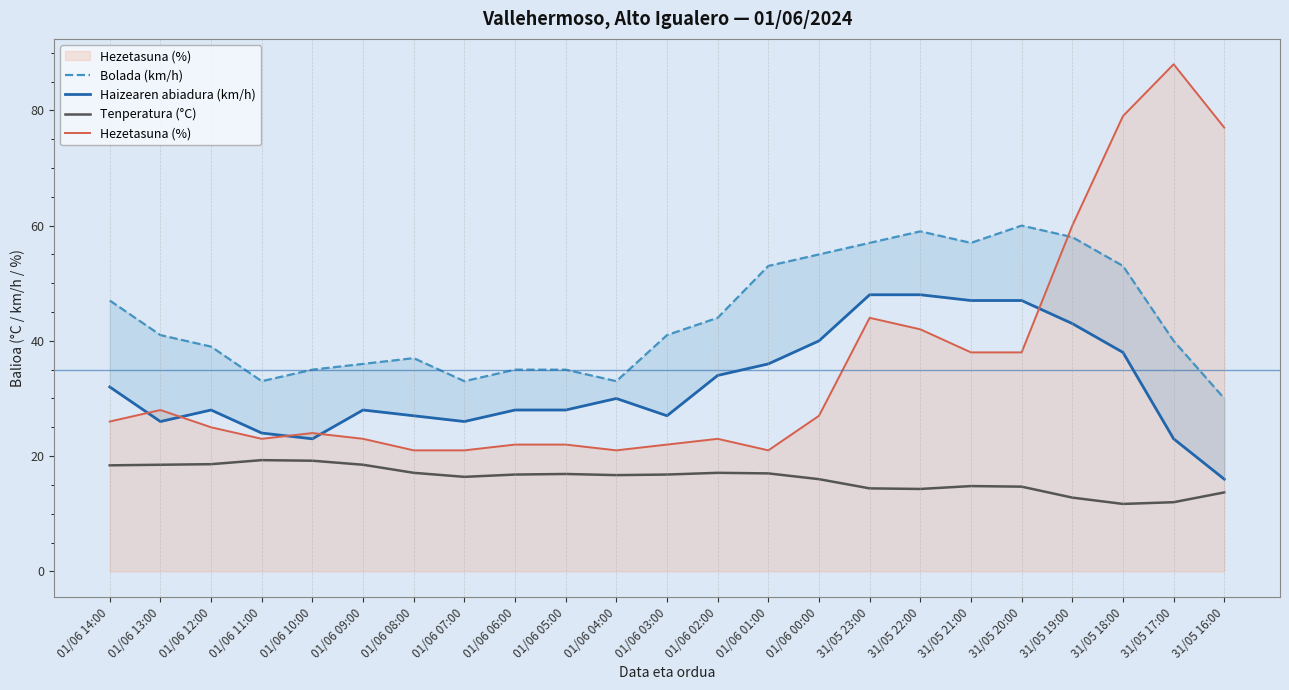

True or false: Haizearen abiadura (km/h) has a value of 23.0 at 01/06 10:00.

True